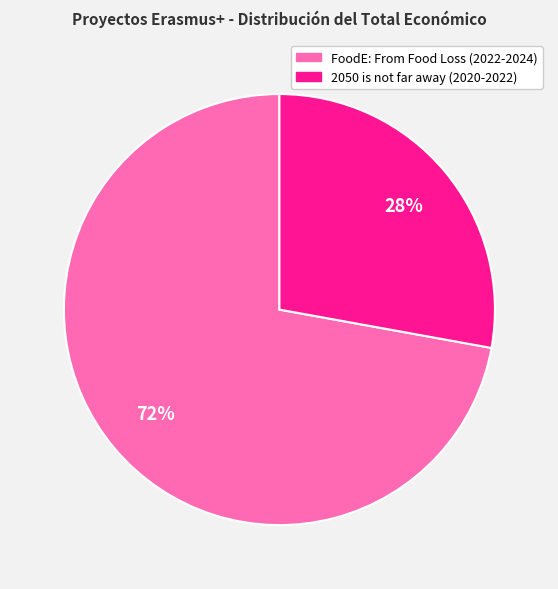

Is it true that FoodE: From Food Loss (2022-2024) is 72% of the pie?

True